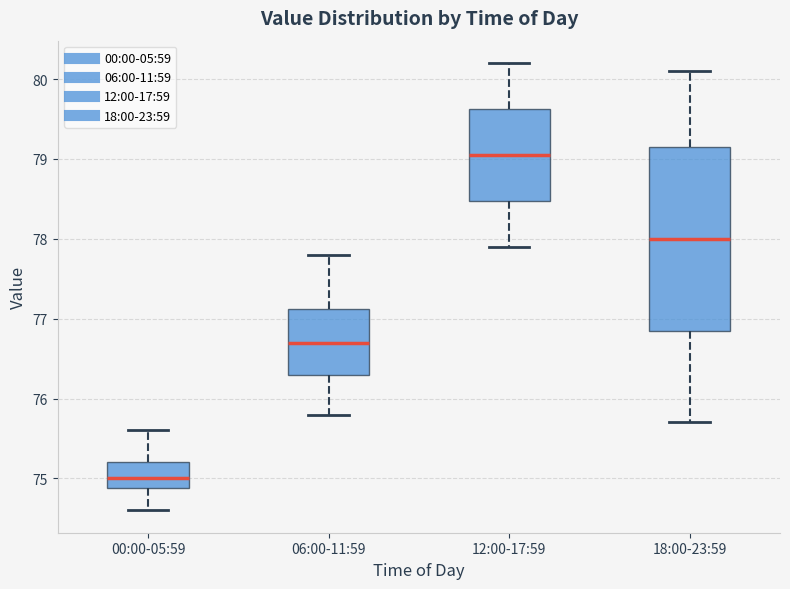

Reading left to right, read every box against the y-axis: the position of its median line, the range the box covers, and the ends of its whiskers. The values are not printed on the chart, so give them approximately, as read against the axis.

00:00-05:59: median 75.0, box 74.9 to 75.2, whiskers 74.6 to 75.6
06:00-11:59: median 76.7, box 76.3 to 77.1, whiskers 75.8 to 77.8
12:00-17:59: median 79.1, box 78.5 to 79.6, whiskers 77.9 to 80.2
18:00-23:59: median 78.0, box 76.9 to 79.2, whiskers 75.7 to 80.1